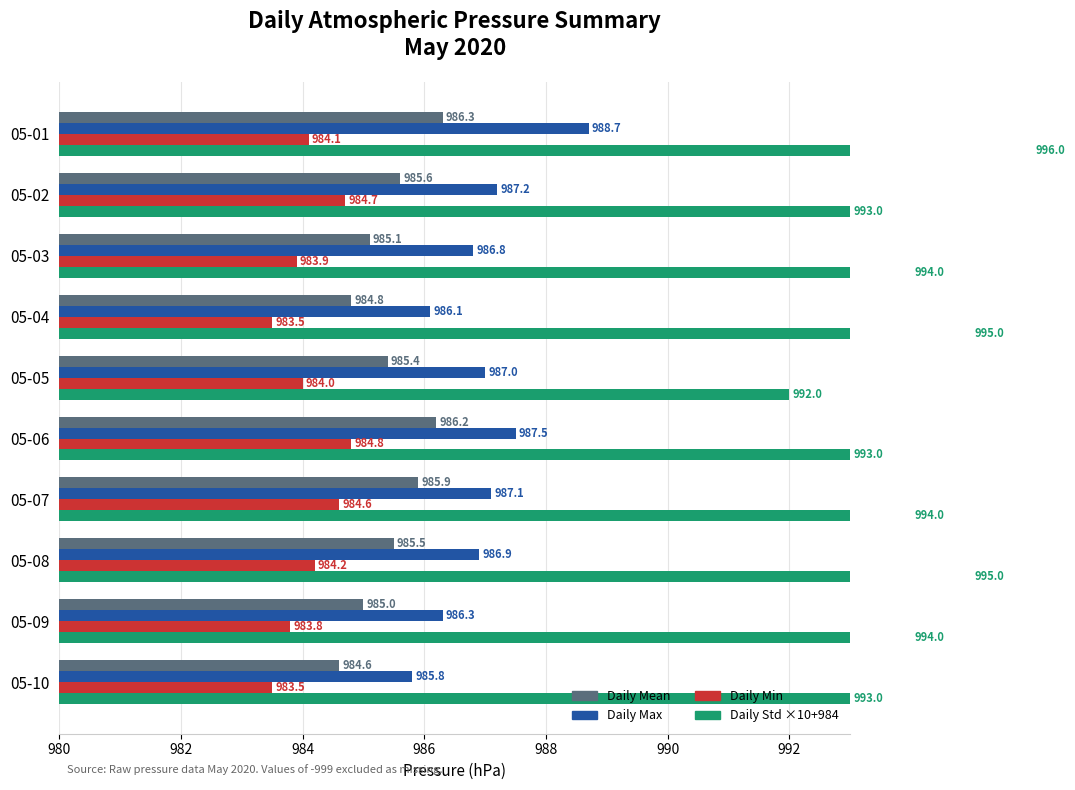

True or false: Daily Max has a value of 987.0 at 05-05.

True